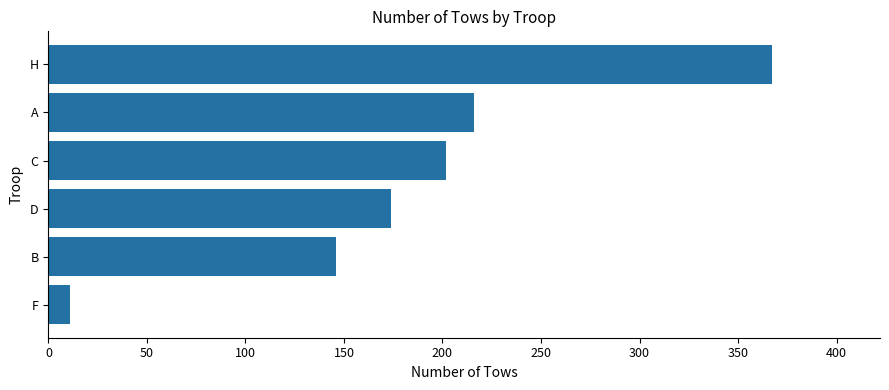

Rank the categories by value from highest to lowest.

H, A, C, D, B, F